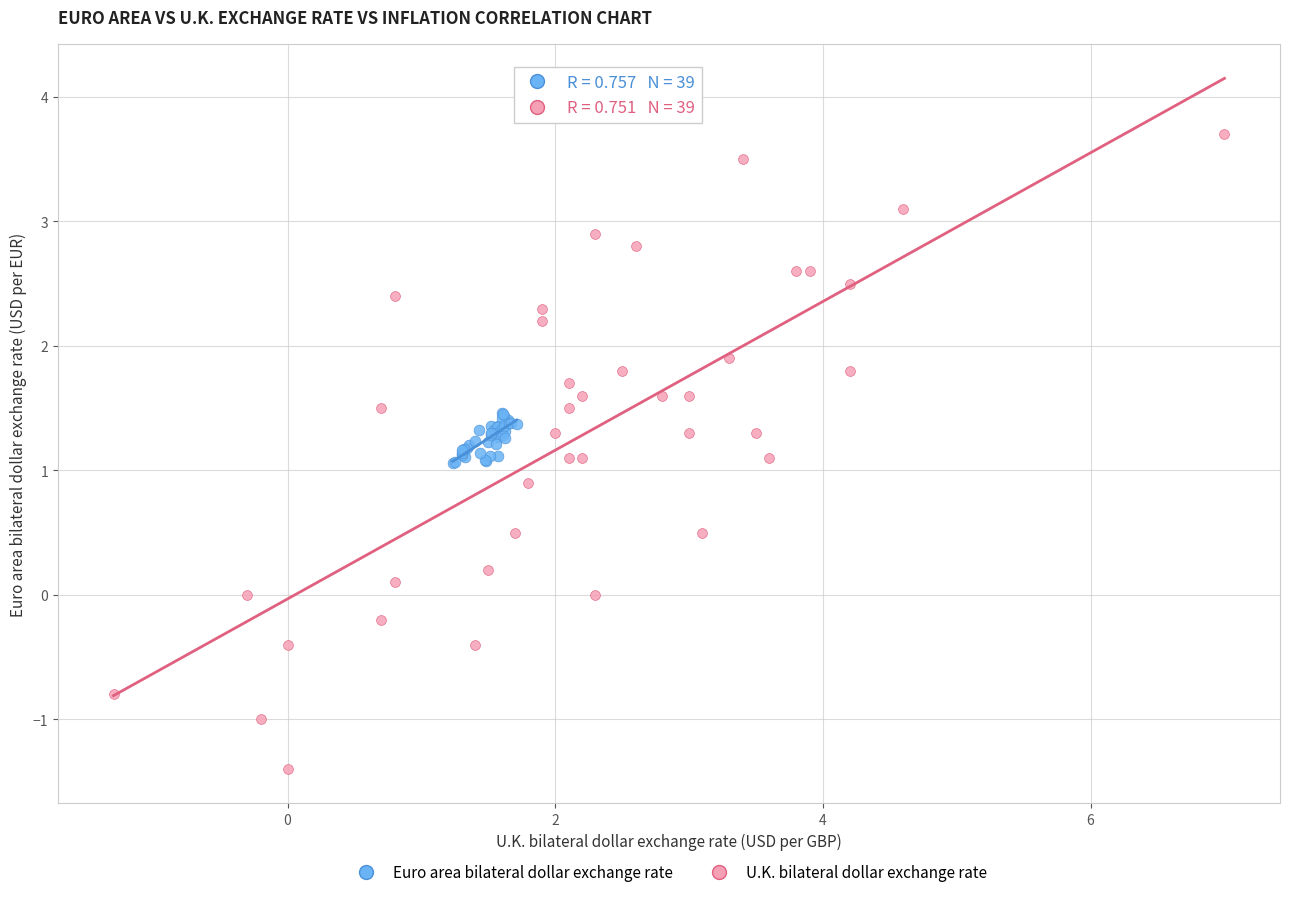

What are all the series names shown in the legend?

Euro area bilateral dollar exchange rate, U.K. bilateral dollar exchange rate